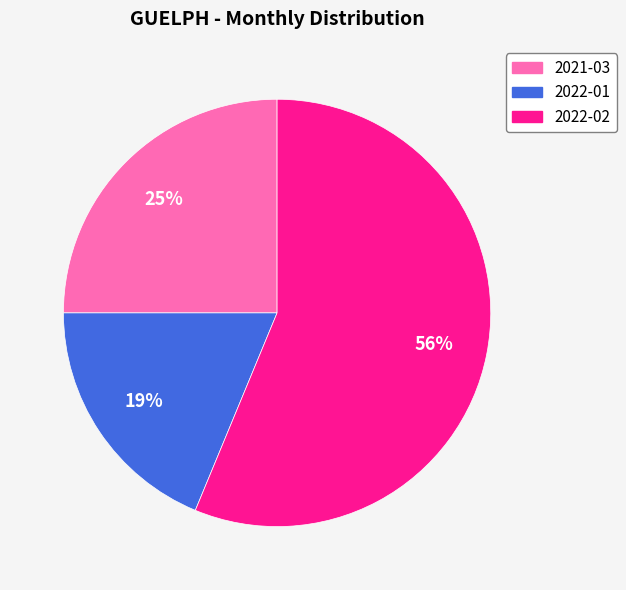

Does 2022-02 account for over 50% of the chart?

Yes